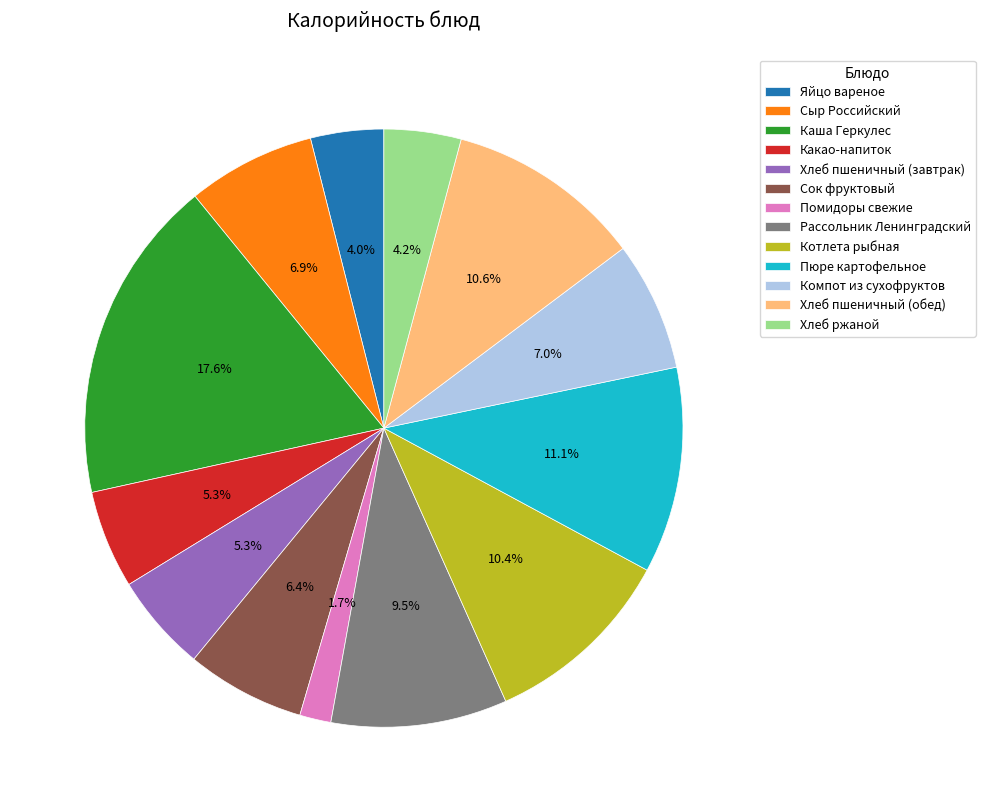

To the nearest percent, what is the average slice percentage?

8%